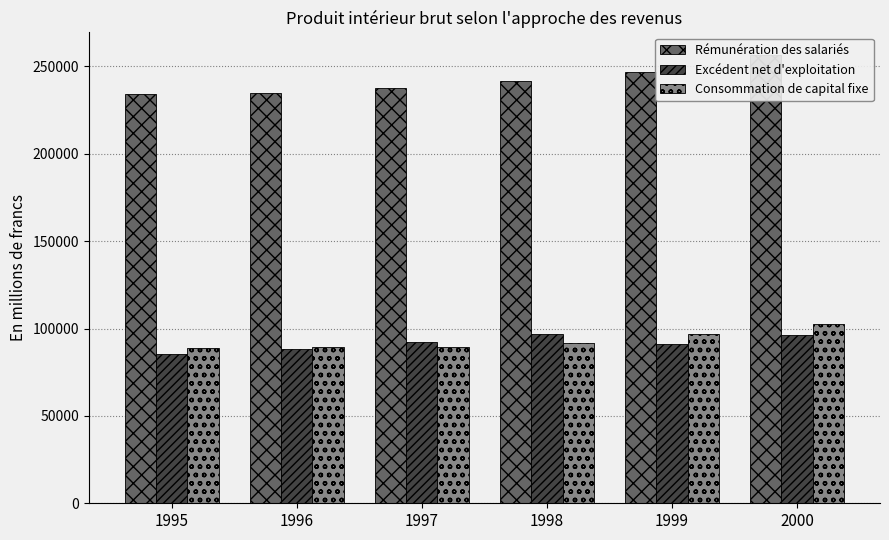

Which label corresponds to the smallest value in the chart?

1995